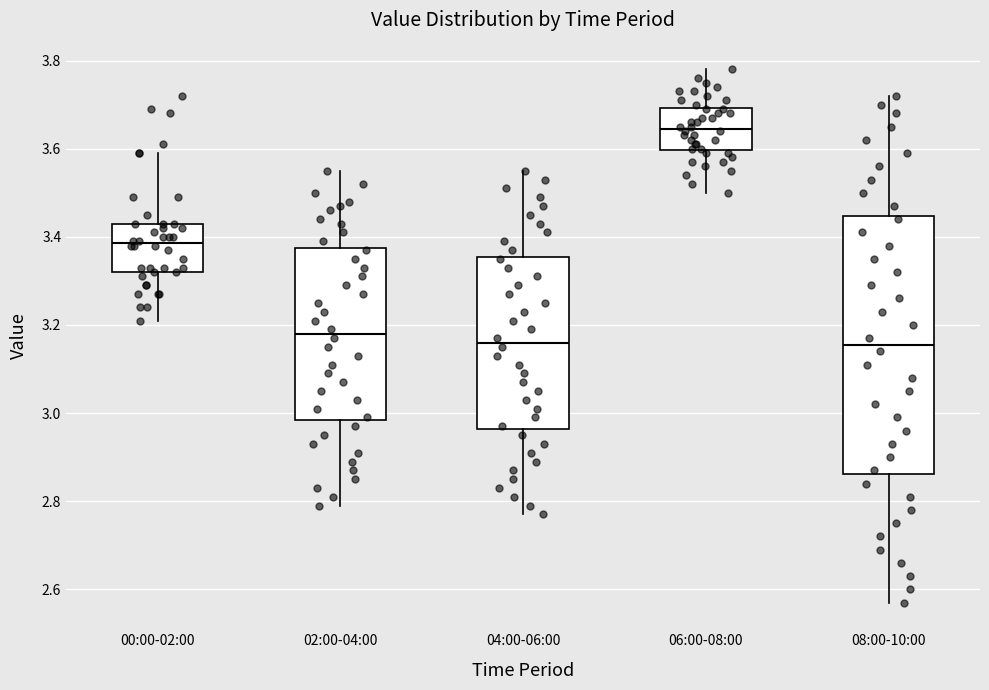

Reading left to right, read every box against the y-axis: the position of its median line, the range the box covers, and the ends of its whiskers. The values are not printed on the chart, so give them approximately, as read against the axis.

00:00-02:00: median 3.38, box 3.32 to 3.44, whiskers 3.22 to 3.60
02:00-04:00: median 3.18, box 2.98 to 3.38, whiskers 2.80 to 3.56
04:00-06:00: median 3.16, box 2.96 to 3.36, whiskers 2.78 to 3.56
06:00-08:00: median 3.64, box 3.60 to 3.70, whiskers 3.50 to 3.78
08:00-10:00: median 3.16, box 2.86 to 3.44, whiskers 2.58 to 3.72